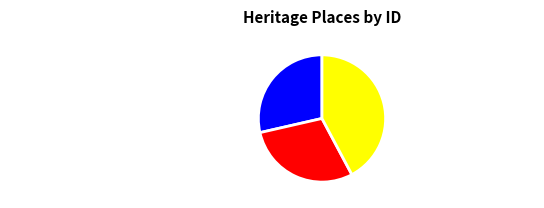

Does MT ALEXANDER SILK FARM account for over 50% of the chart?

No